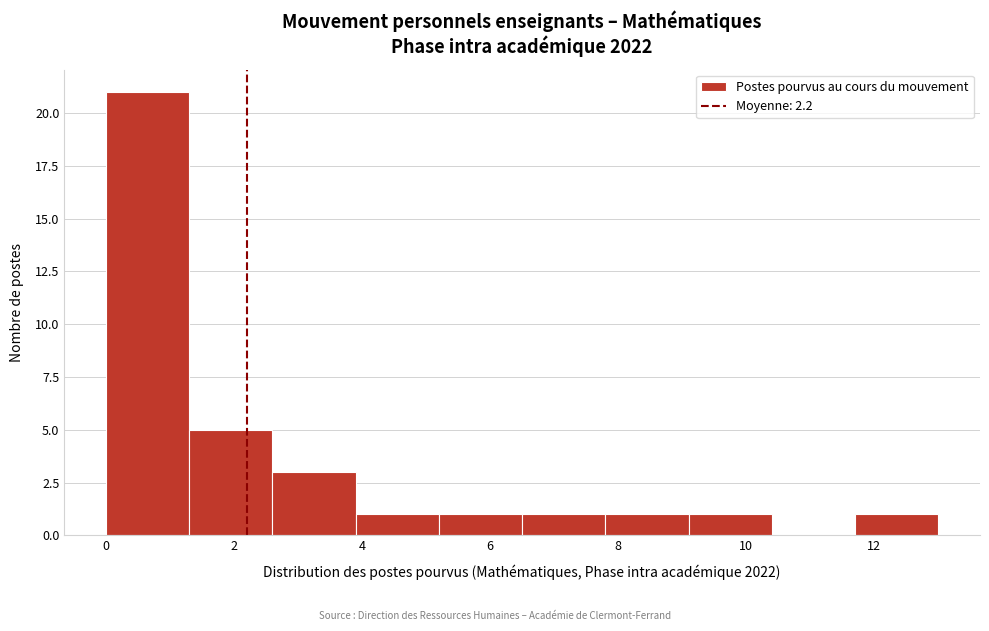

Over which range of the x-axis is the bar tallest?

0.0 to 1.3